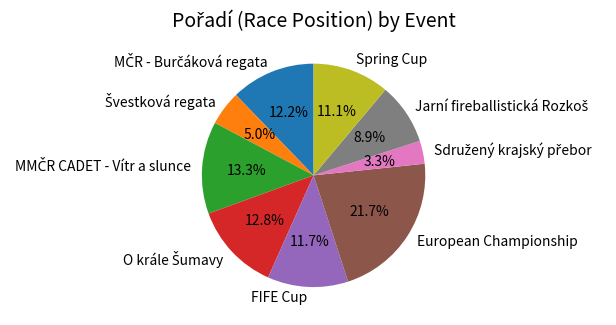

Does any single category account for the majority?

No